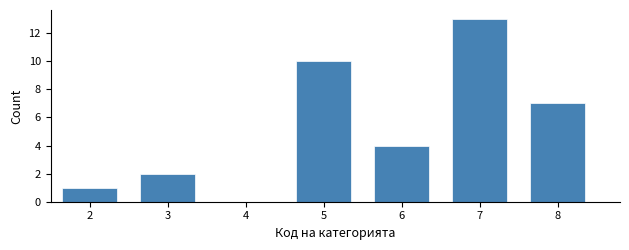

Over which range of the x-axis is the bar tallest?

6.5 to 7.5